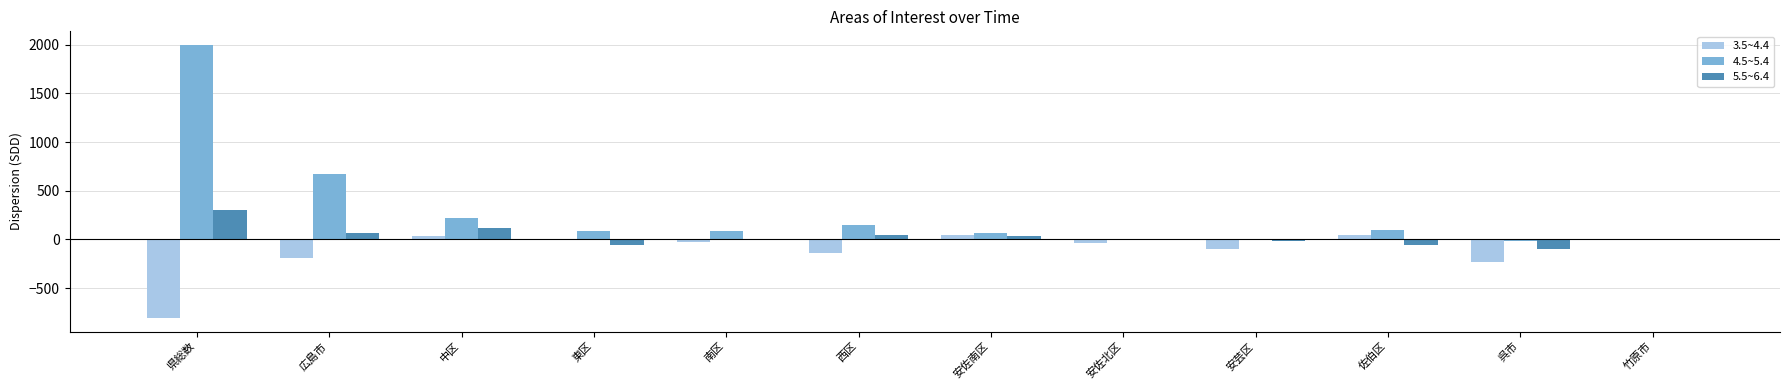

Count the number of data series in this chart.

3